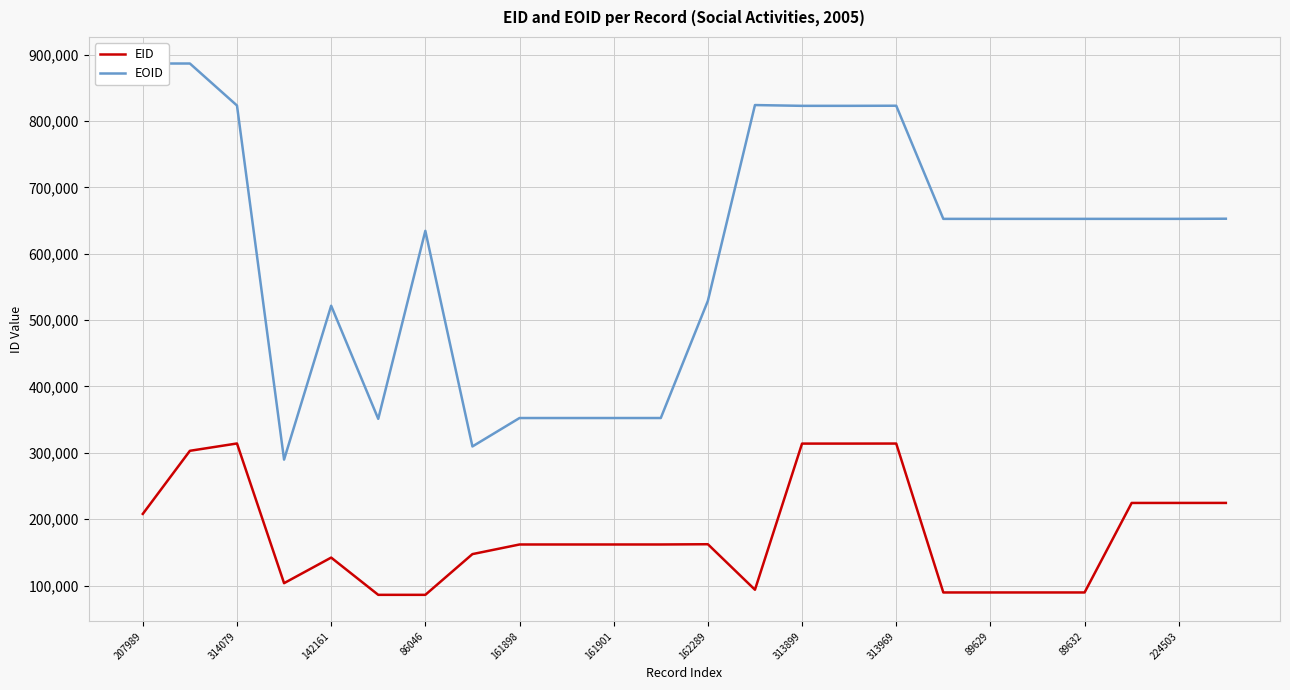

Which series has the widest spread of values?

EOID